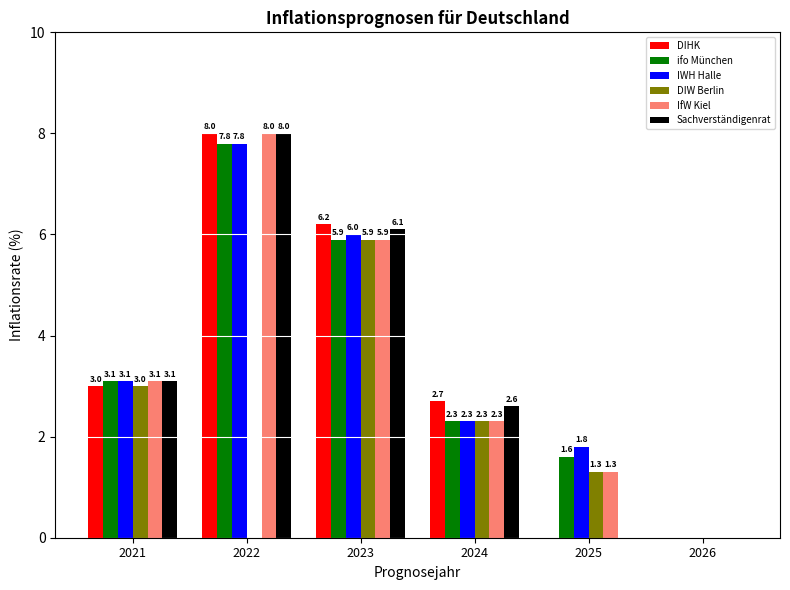

The IWH Halle series shows 14.0 at 2022. True or false?

False